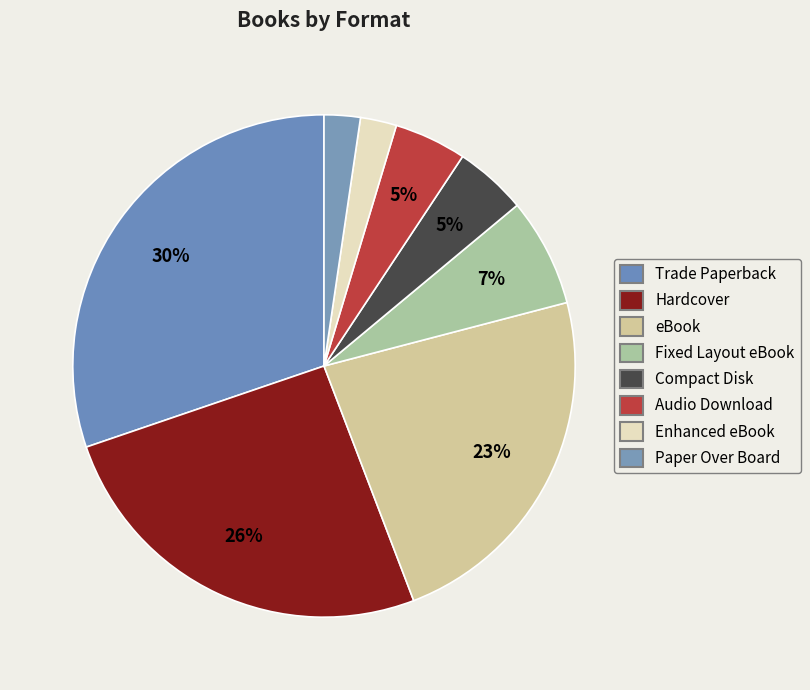

What percentage is the Hardcover slice, to the nearest percent?

26%